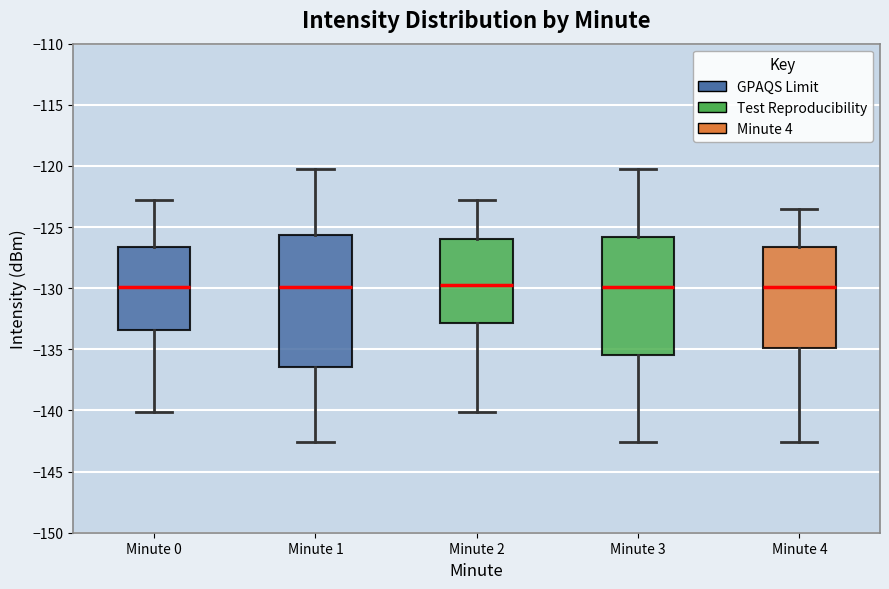

Which box is the tallest, from its lower edge to its upper edge?

Minute 1